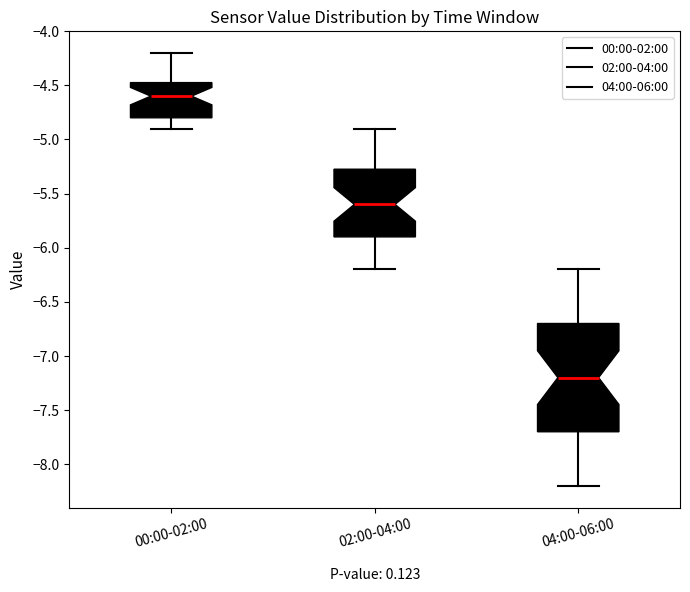

Where is the lower edge of the box for 02:00-04:00 on the y-axis? The values are not printed on the chart, so give them approximately, as read against the axis.

-5.90